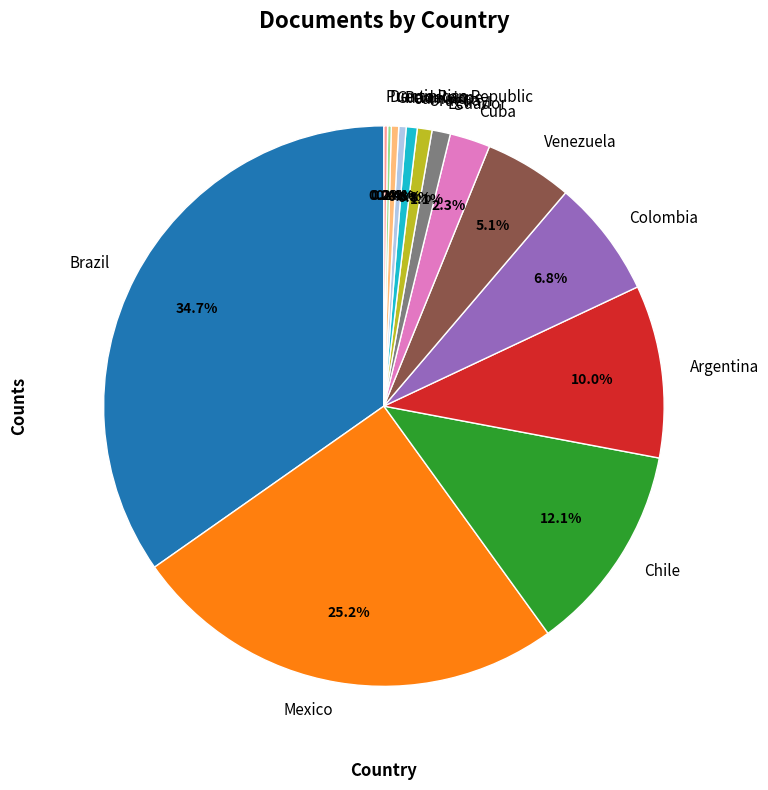

Is it true that Ecuador is 1% of the pie?

True